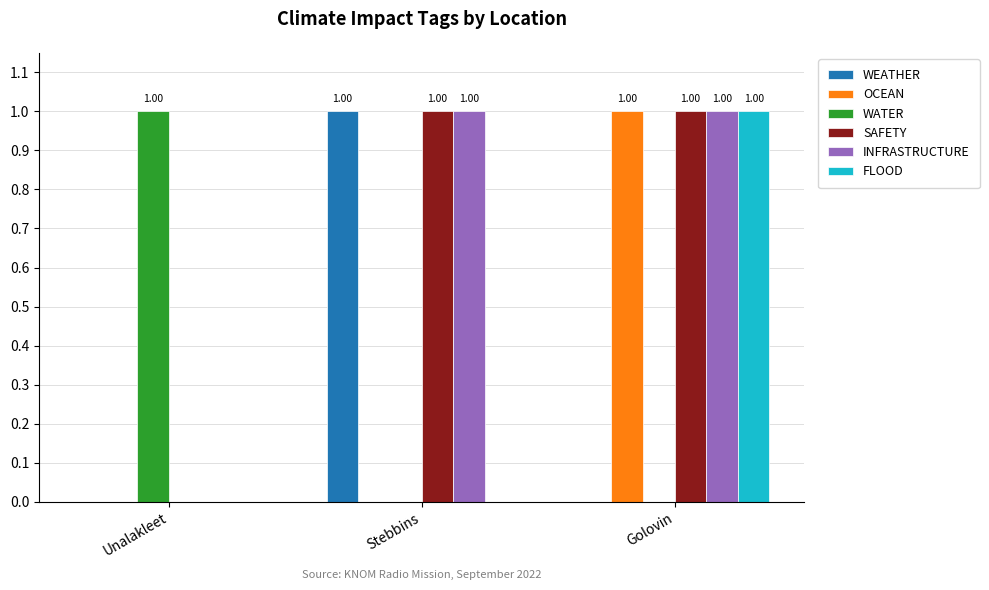

At which label does FLOOD reach its peak?

Golovin